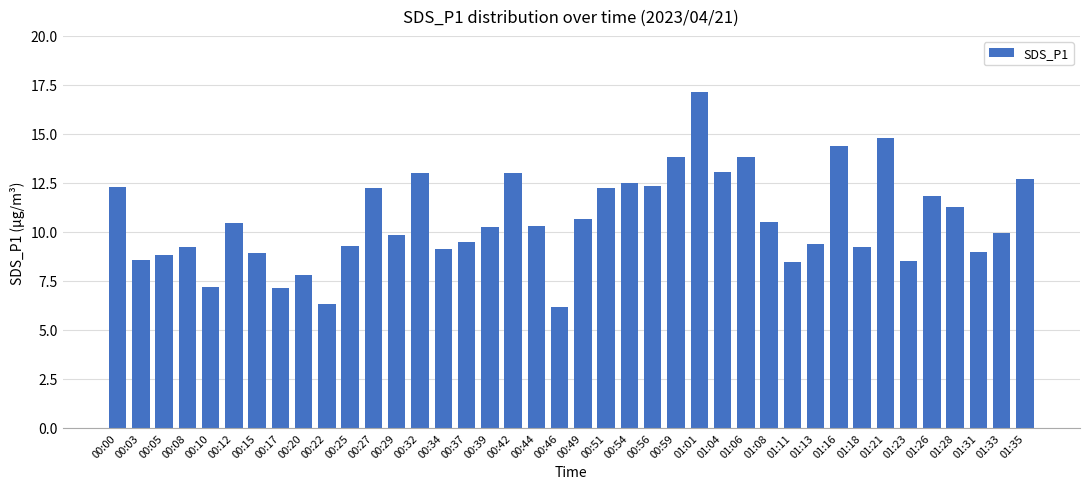

What is the difference between the maximum and minimum values?

11.0